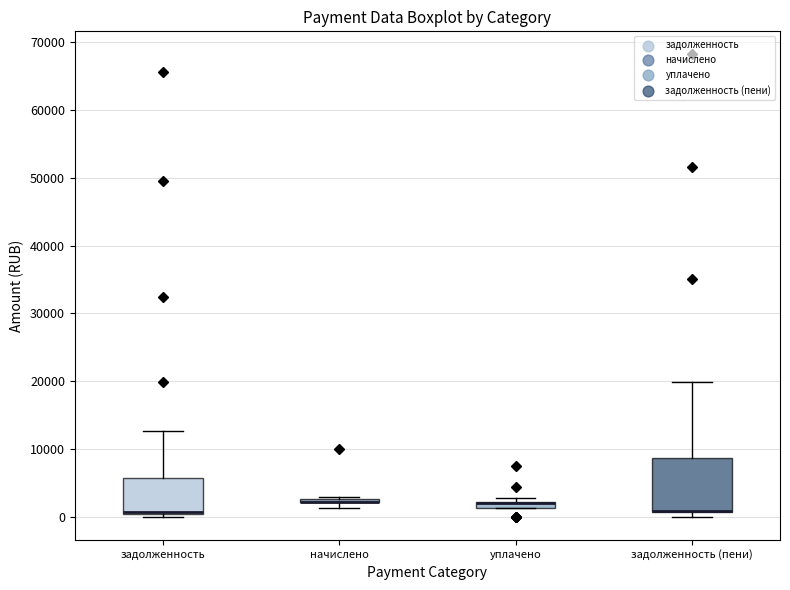

Where is the upper edge of the box for начислено on the y-axis? The values are not printed on the chart, so give them approximately, as read against the axis.

3000